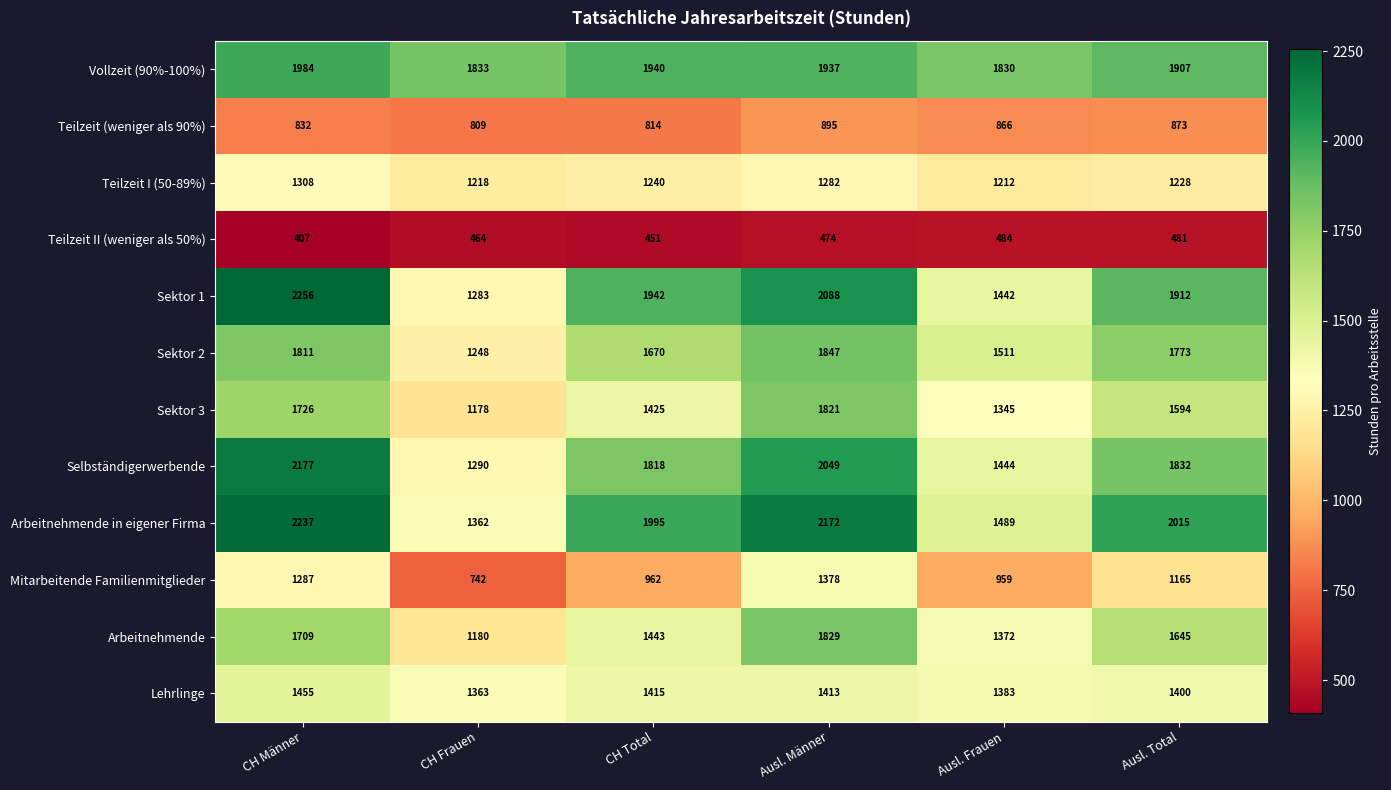

What is the difference between the maximum and minimum values in the Sektor 1 series?

973